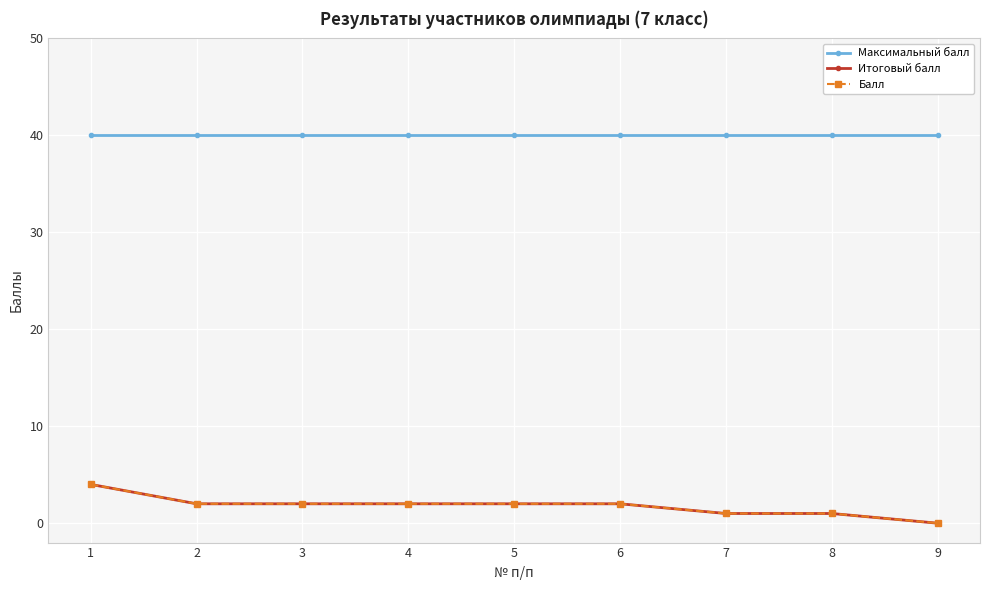

Which series changed the most between 4 and 7?

Итоговый балл